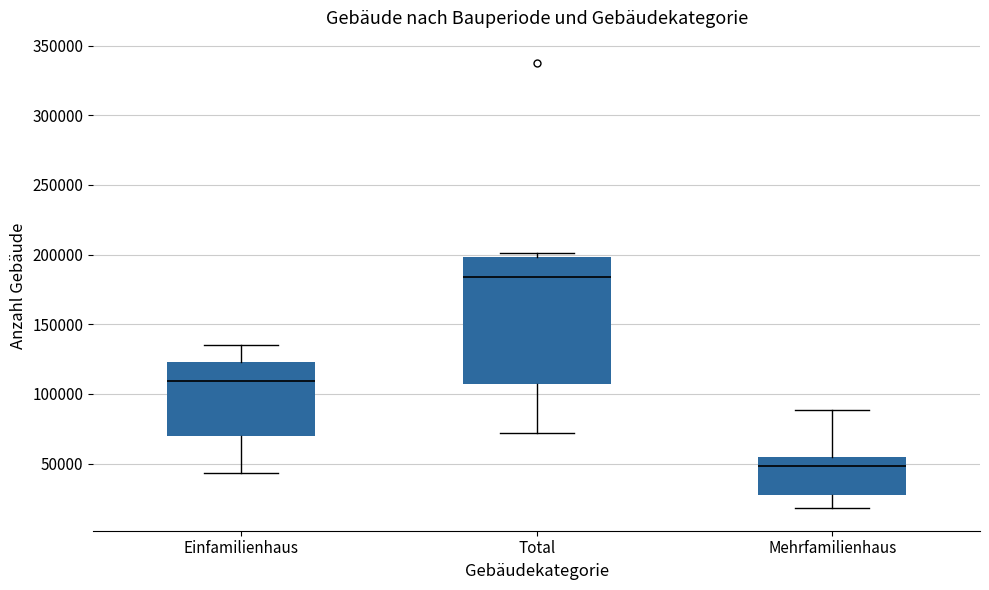

Comparing the boxes themselves (not the whiskers), which one is the tallest?

Total